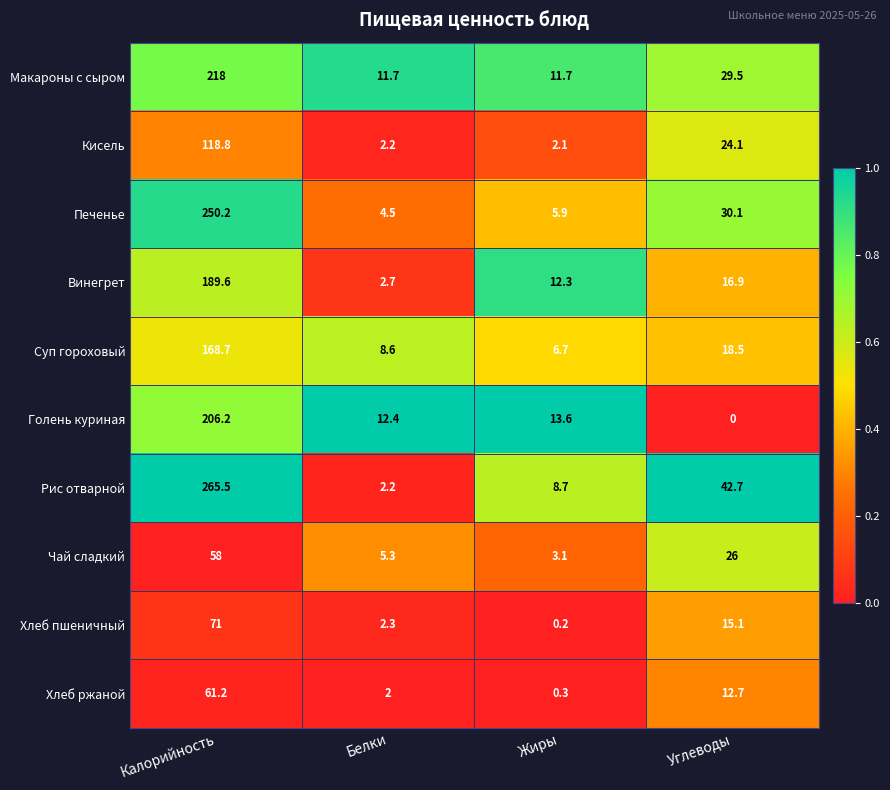

Which series has the largest total across all categories?

Рис отварной